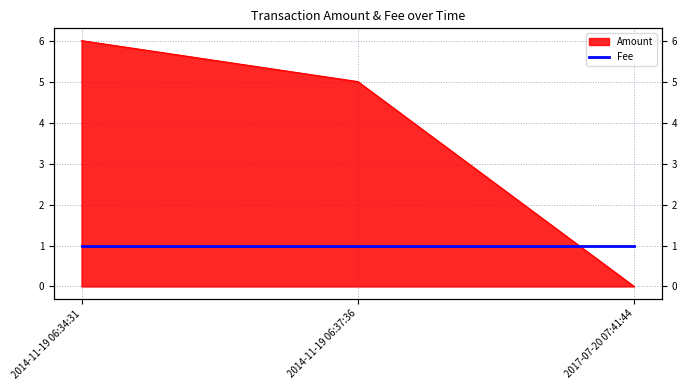

How many data points are less than 5?

1